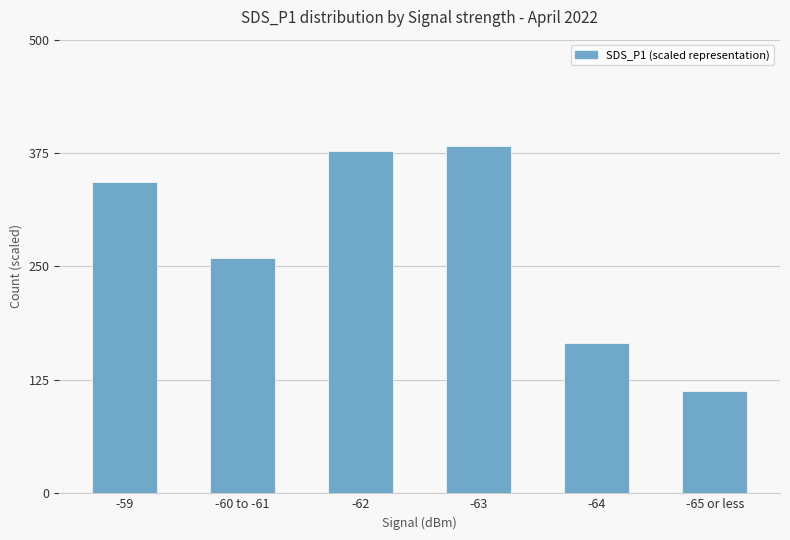

Reading right to left, list all the values displayed in this chart.

-65 or less=113	-64=166	-63=383	-62=377	-60 to -61=259	-59=343